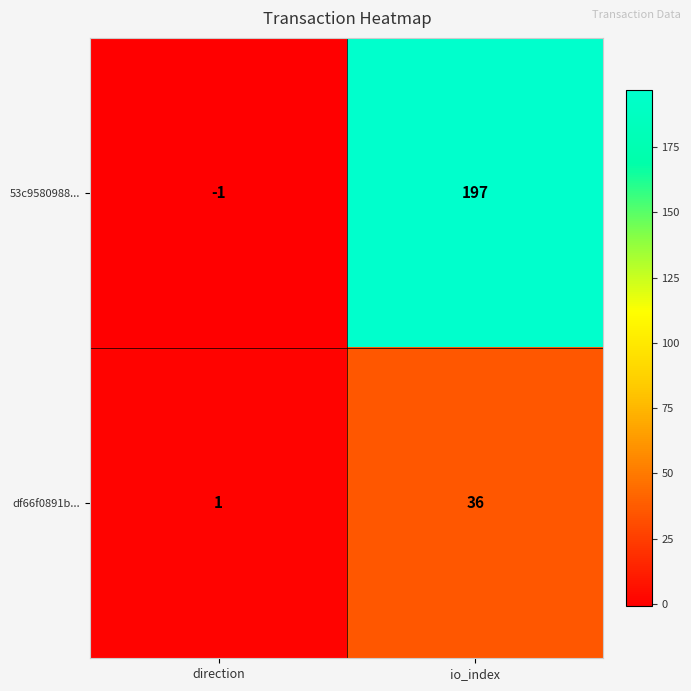

At which label is df66f0891b... closest to 18?

direction